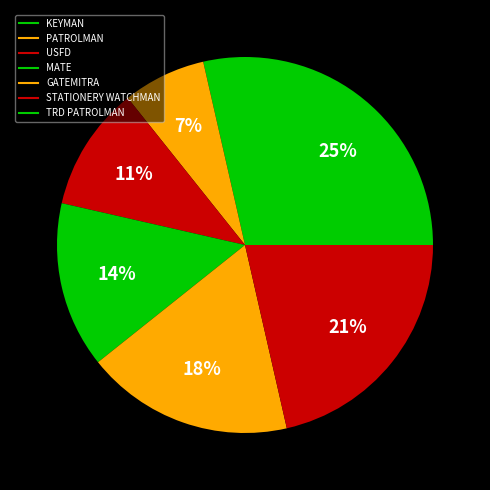

How many segments does this pie chart have?

7